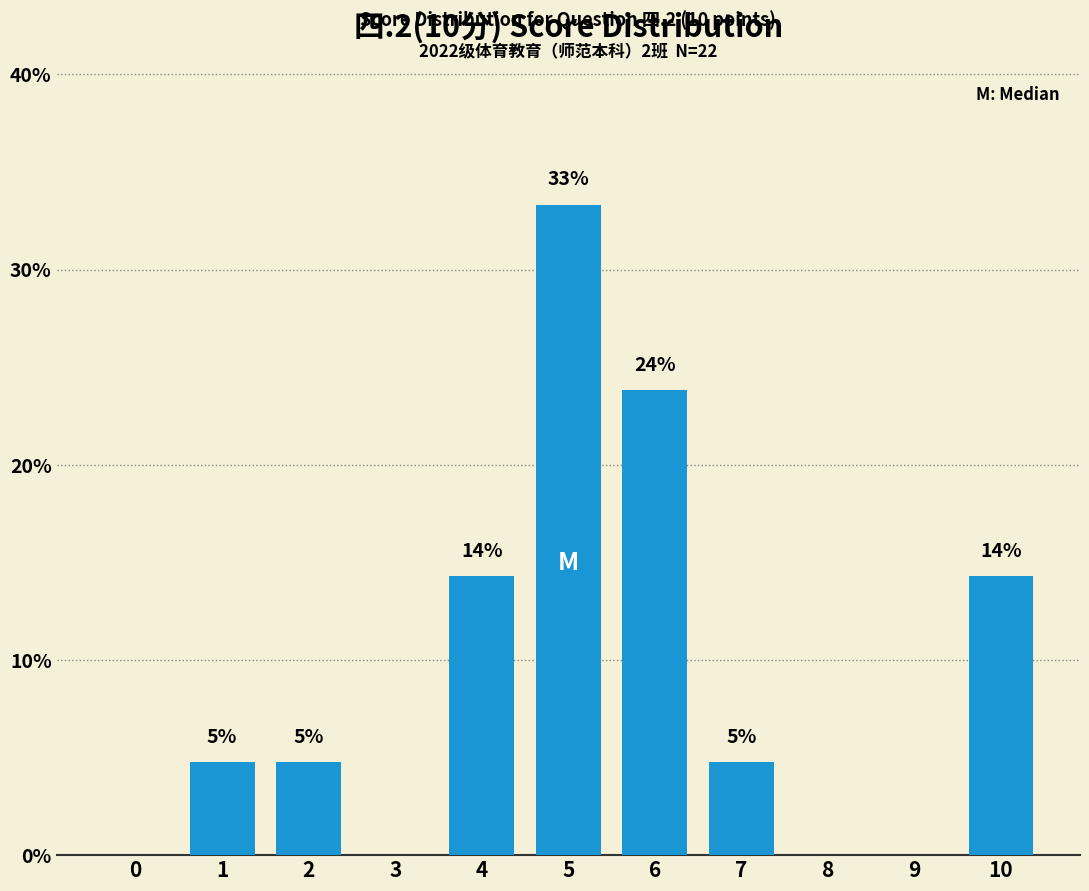

At which category does the chart reach its peak across all series?

5